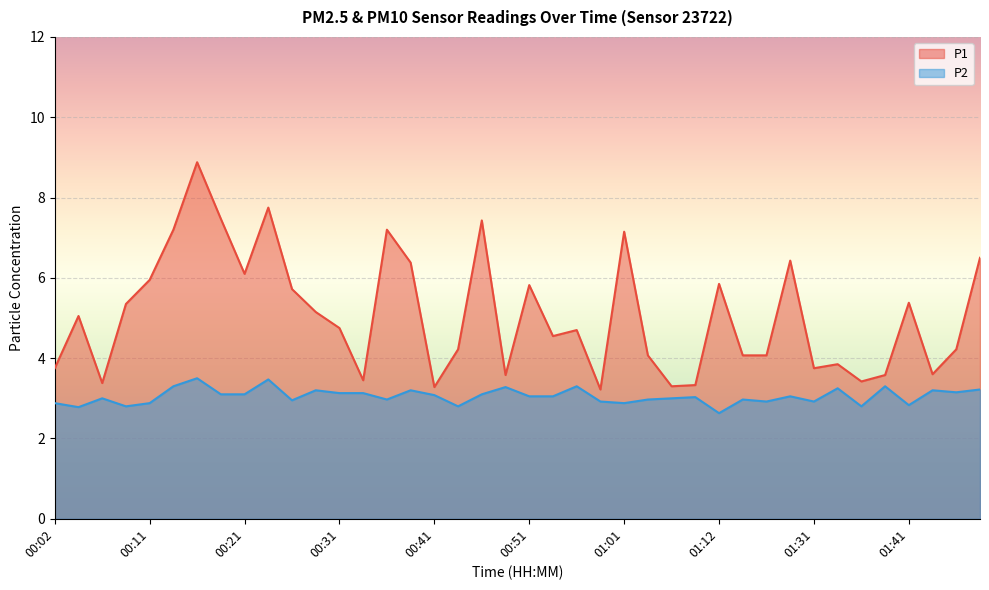

Reading right to left, what are all the values shown in this chart?

P1: 6.5	4.2	3.6	5.4	3.6	3.4	3.9	3.8	6.4	4.1	4.1	5.8	3.3	3.3	4.1	7.2	3.2	4.7	4.5	5.8	3.6	7.4	4.2	3.3	6.4	7.2	3.5	4.8	5.2	5.7	7.8	6.1	7.5	8.9	7.2	6.0	5.3	3.4	5.0	3.8
P2: 3.2	3.1	3.2	2.8	3.3	2.8	3.2	2.9	3.0	2.9	3.0	2.6	3.0	3.0	3.0	2.9	2.9	3.3	3.0	3.0	3.3	3.1	2.8	3.1	3.2	3.0	3.1	3.1	3.2	3.0	3.5	3.1	3.1	3.5	3.3	2.9	2.8	3.0	2.8	2.9